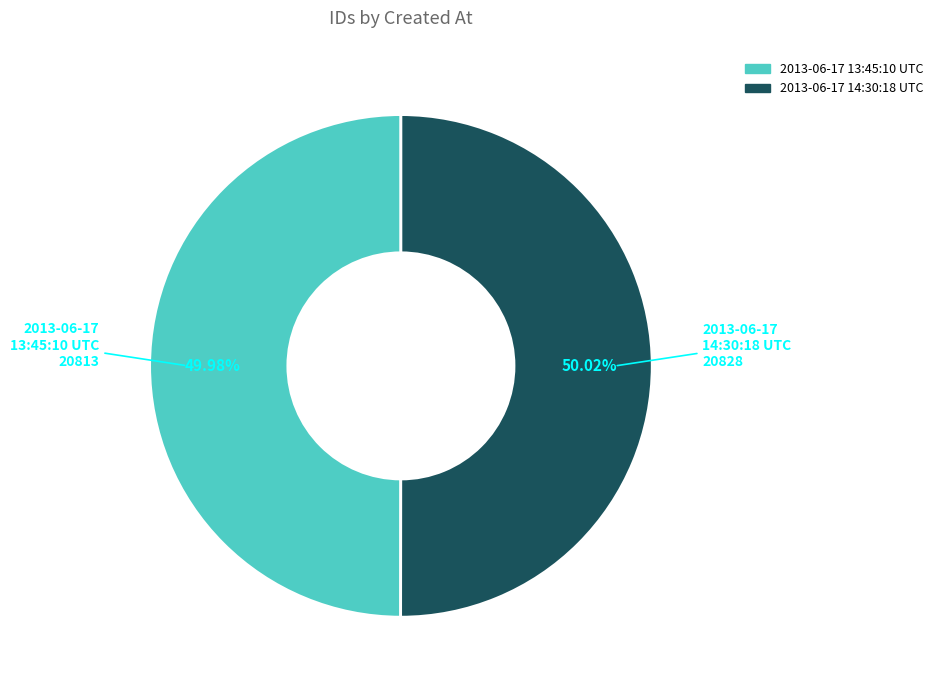

To the nearest percent, what percentage of the pie is 2013-06-17 13:45:10 UTC?

50%